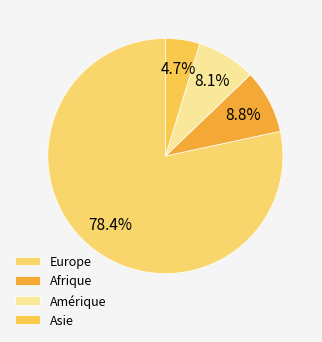

Do Afrique and Amérique together represent more than half of the pie?

No